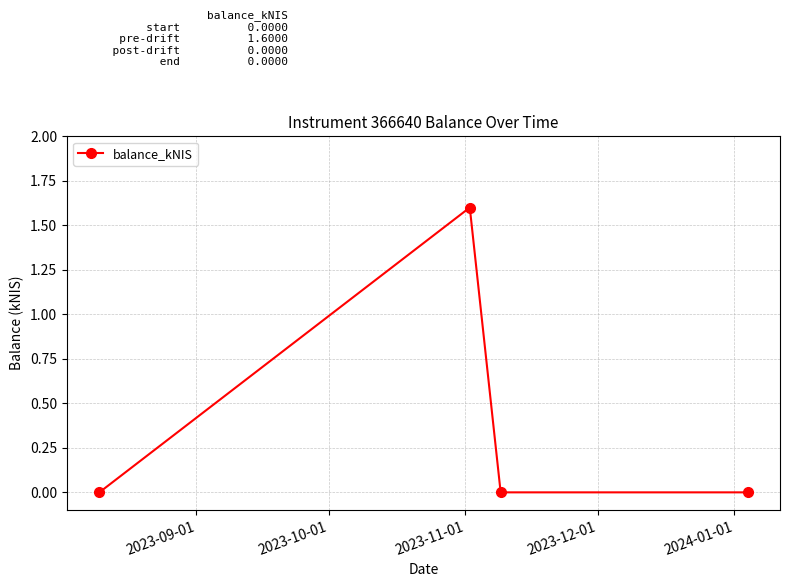

Reading left to right, extract all data points from this chart.

0.0	1.6	0.0	0.0